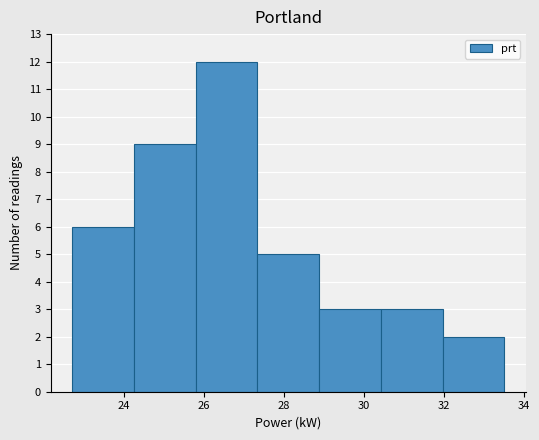

Reading left to right, transcribe this chart: for each bar, give the range it covers on the x-axis and its height. Neither the bar edges nor the heights are printed on the chart, so give them approximately, as read against the axes.

22.8 to 24.2: 6
24.2 to 25.8: 9
25.8 to 27.4: 12
27.4 to 28.8: 5
28.8 to 30.4: 3
30.4 to 32.0: 3
32.0 to 33.6: 2